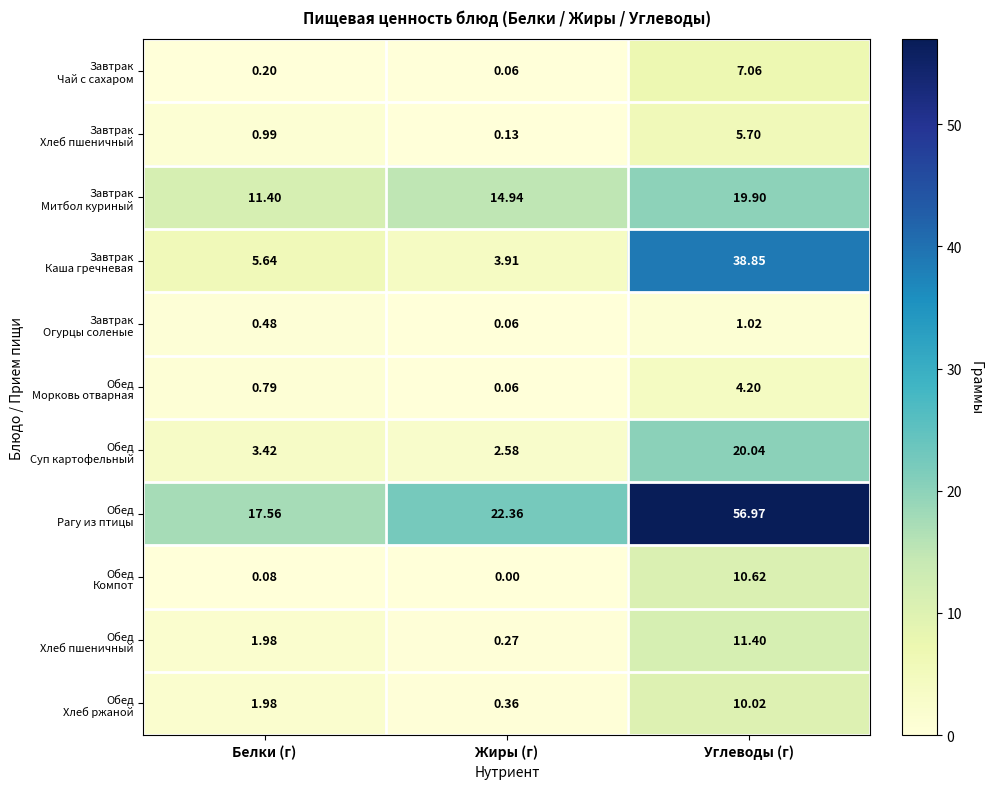

Count the number of categories in the chart.

3